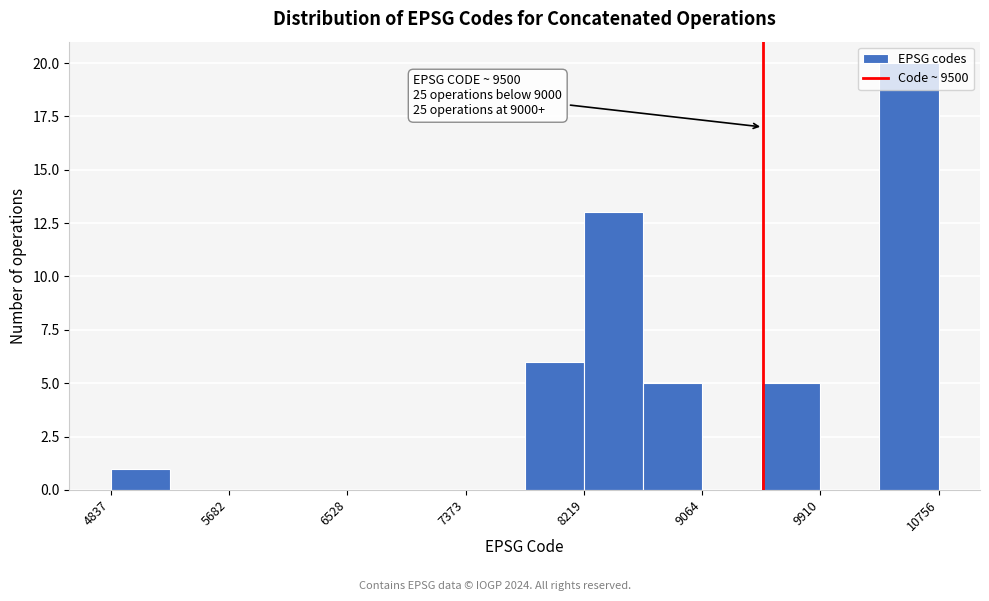

Over which range of the x-axis is the bar tallest?

10300 to 10800